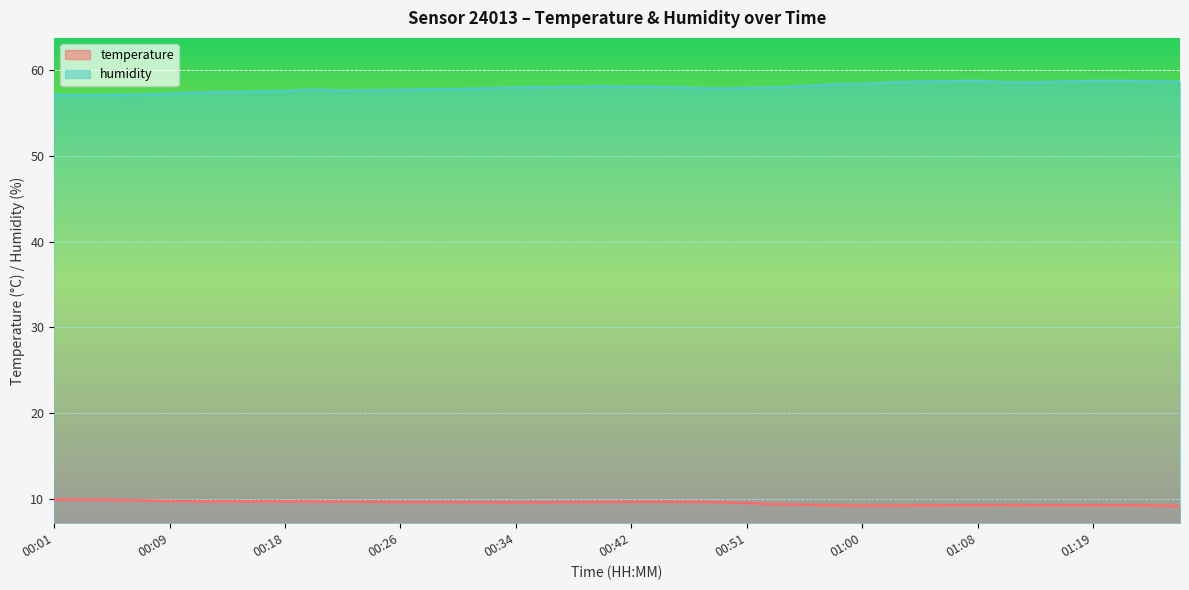

What is the value of the temperature point at the 17th from the left?

9.6